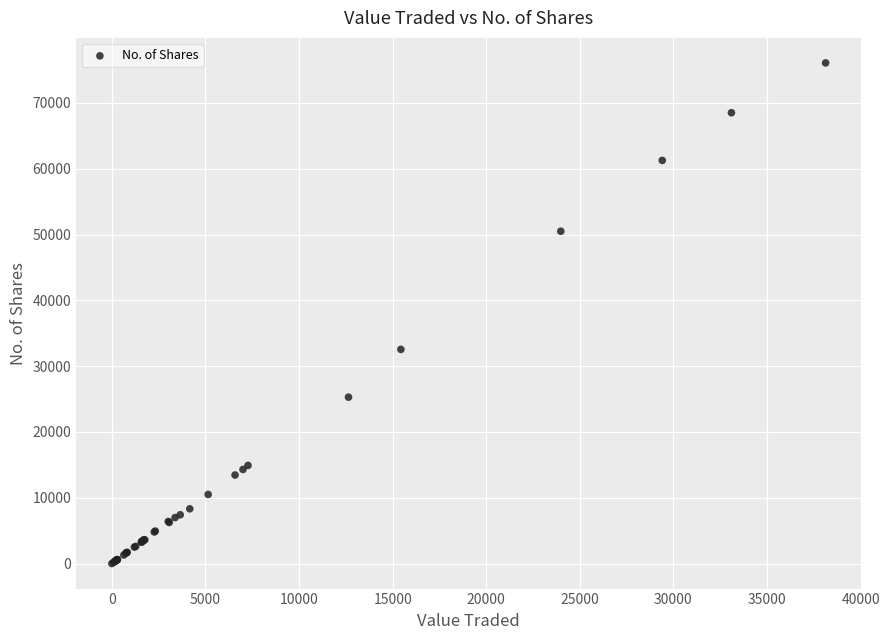

What Y value in the scatter plot is closest to 38038?

32543